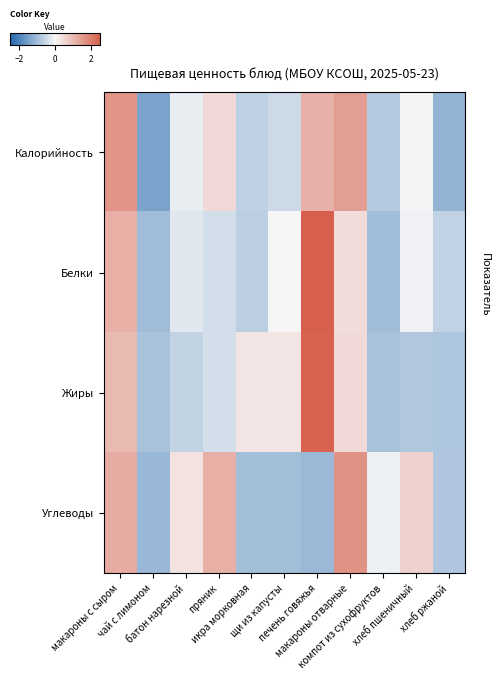

What is the total value across all series at макароны с сыром?

5.1